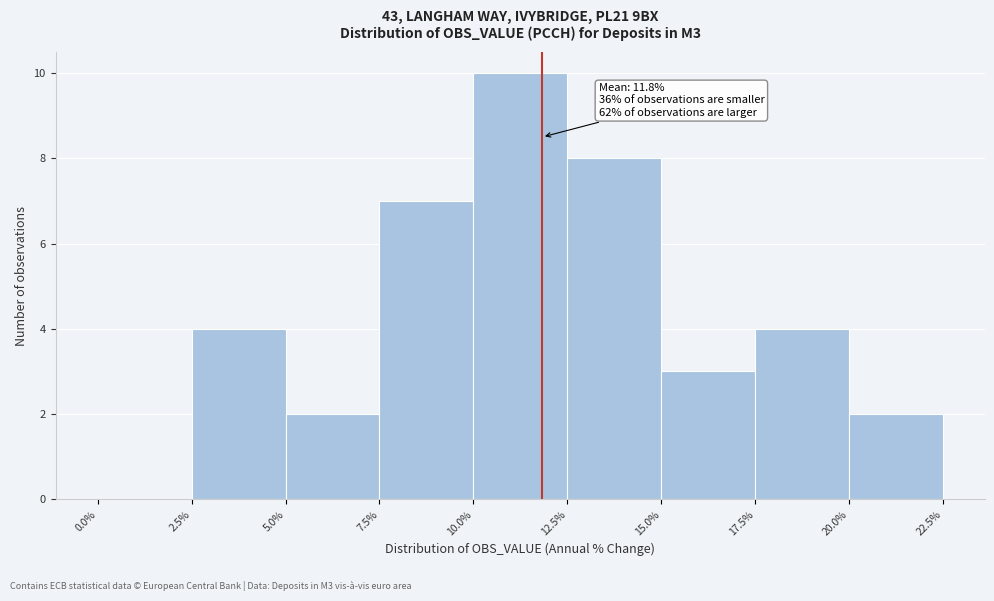

Over which range of the x-axis is the bar tallest?

10.0% to 12.5%